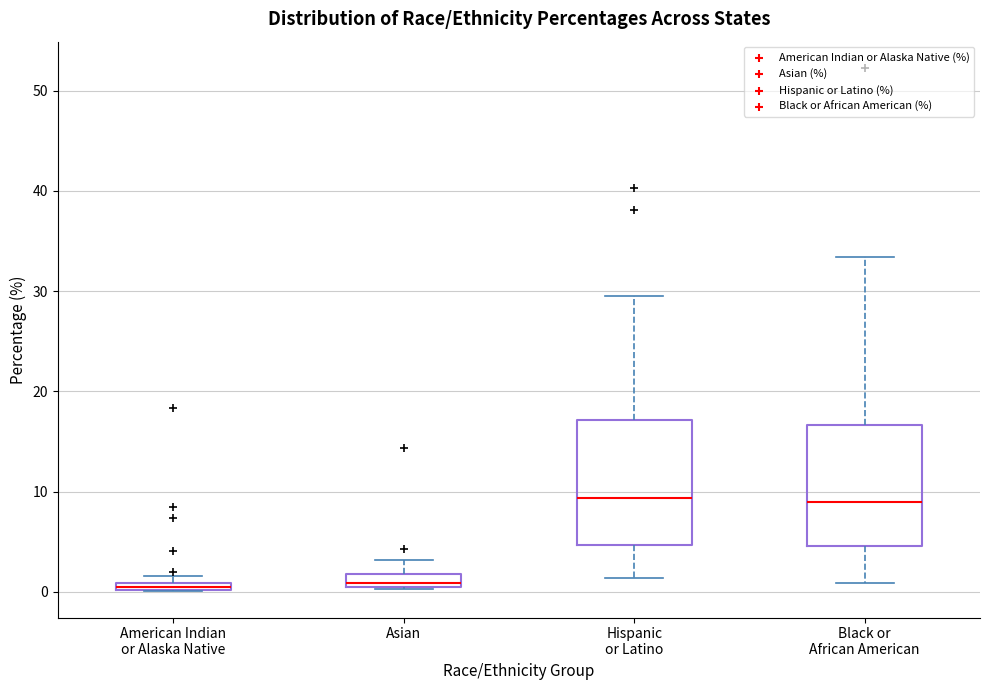

Where does the upper whisker of the box for Asian end on the y-axis? The values are not printed on the chart, so give them approximately, as read against the axis.

3